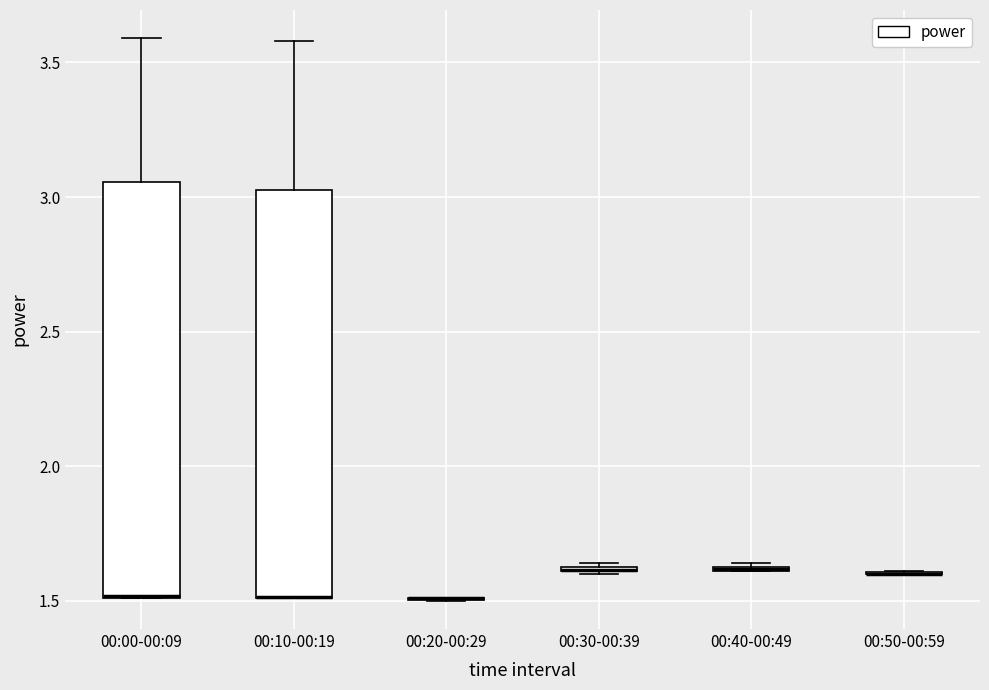

Where is the lower edge of the box for 00:40-00:49 on the y-axis? The values are not printed on the chart, so give them approximately, as read against the axis.

1.60